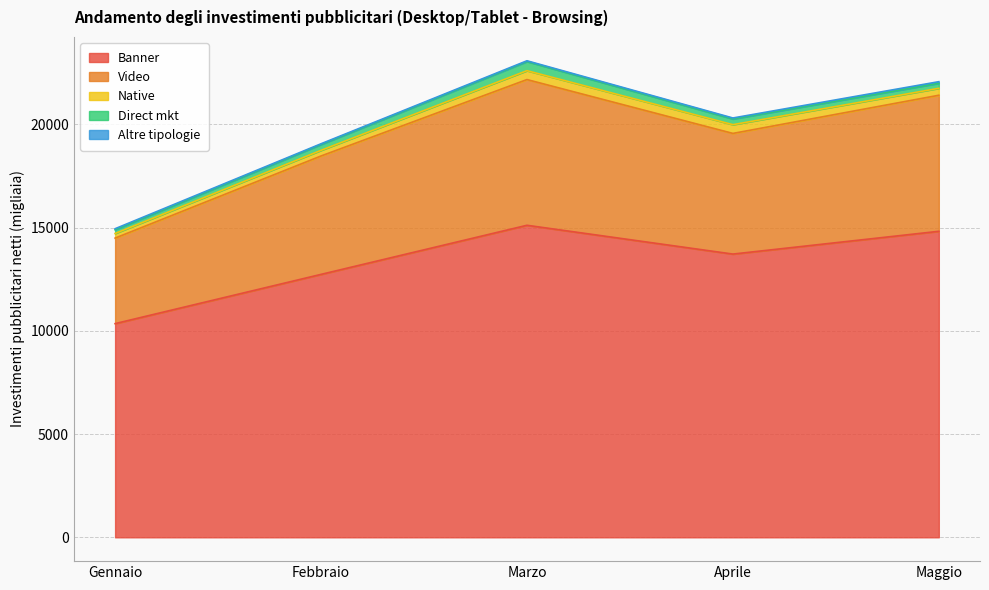

At which label does Video first exceed 5844?

Marzo